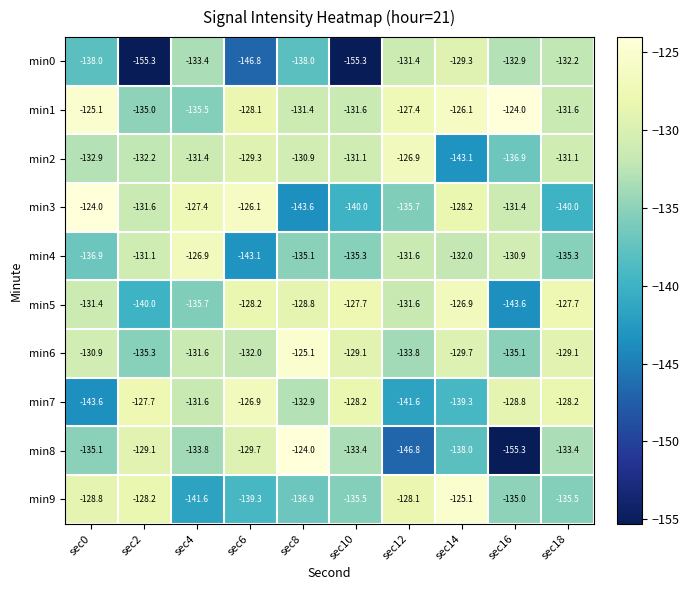

The value of min3 at sec4 is -127.4. True or false?

True